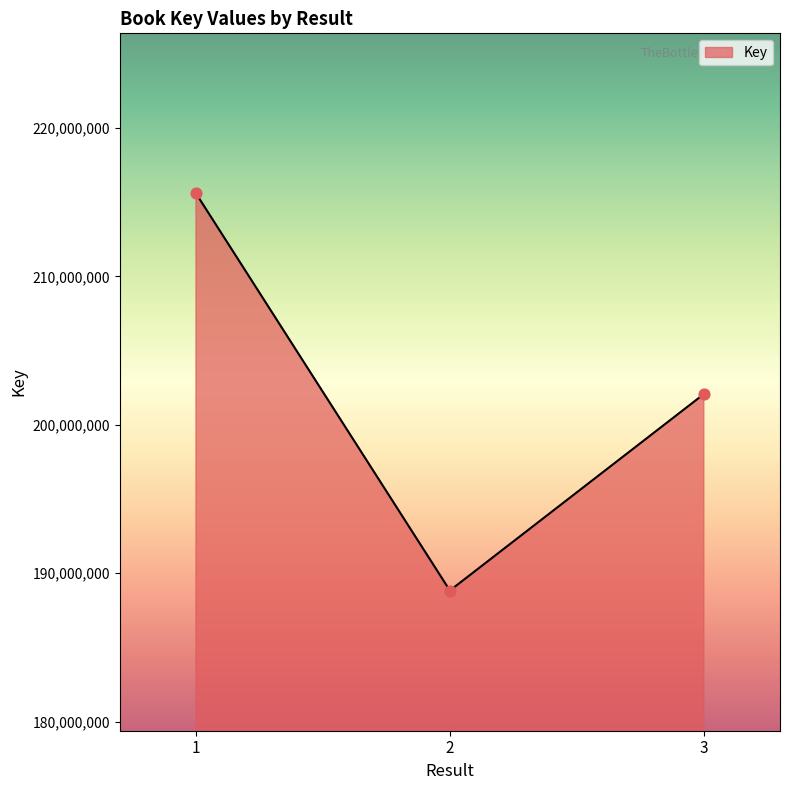

What is the change in value from 1 to 3?

-13519678